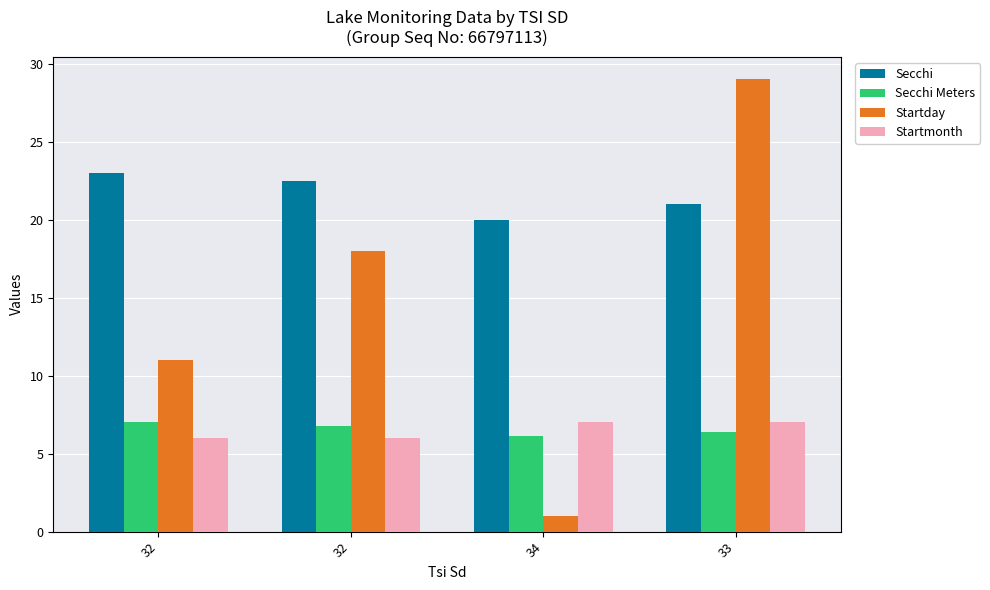

Which label corresponds to the largest value in the chart?

33